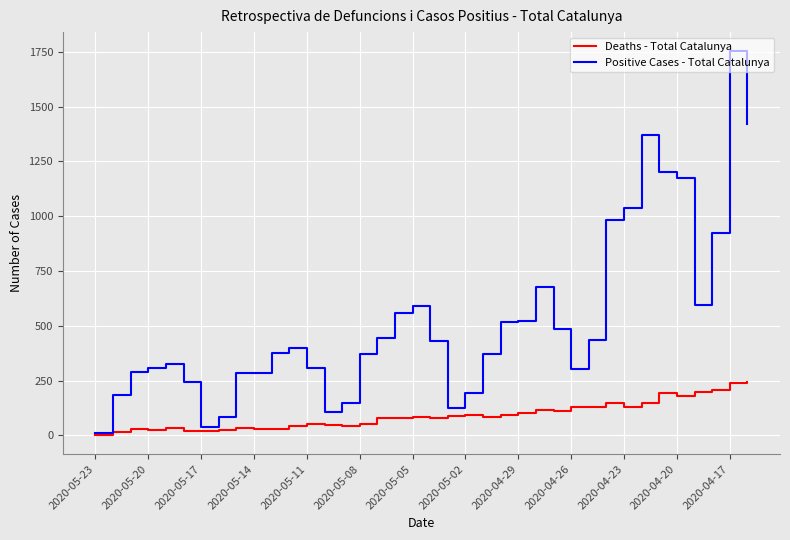

True or false: Positive Cases - Total Catalunya has more than 0 points higher than both neighbors.

True